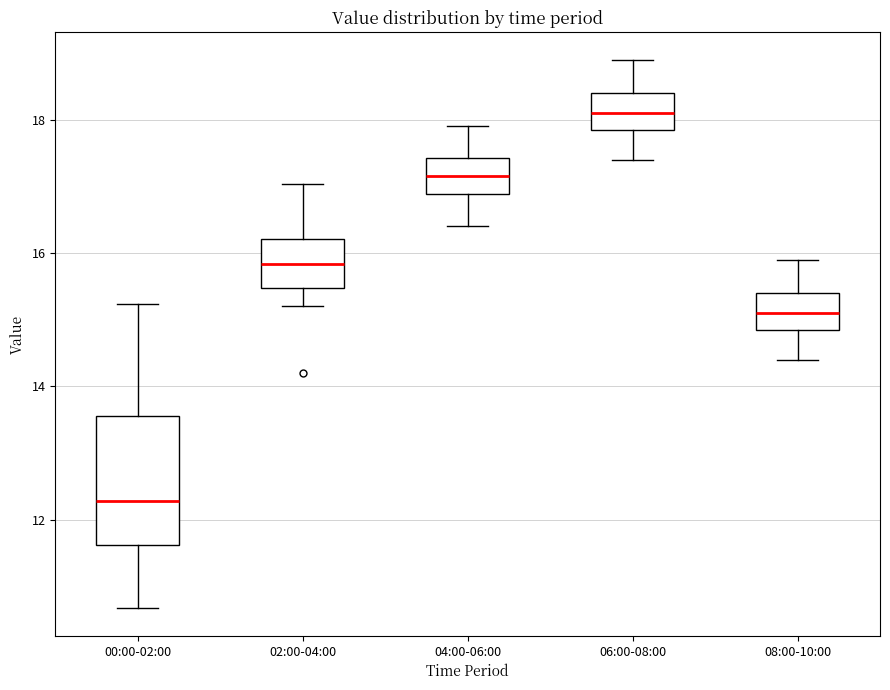

Where does the lower whisker of the box for 04:00-06:00 end on the y-axis? The values are not printed on the chart, so give them approximately, as read against the axis.

16.4